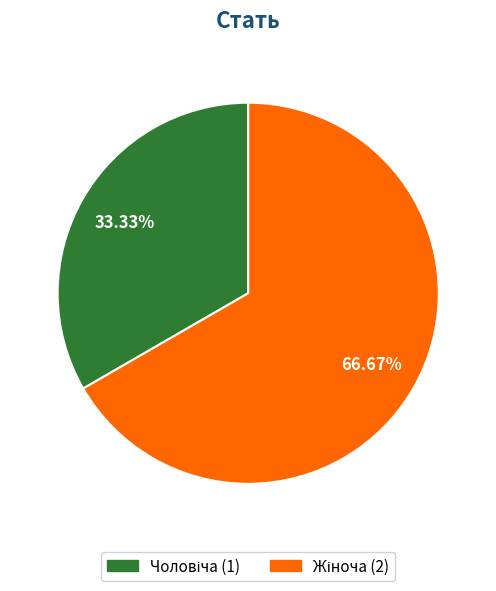

Is there a majority slice in this chart?

Yes